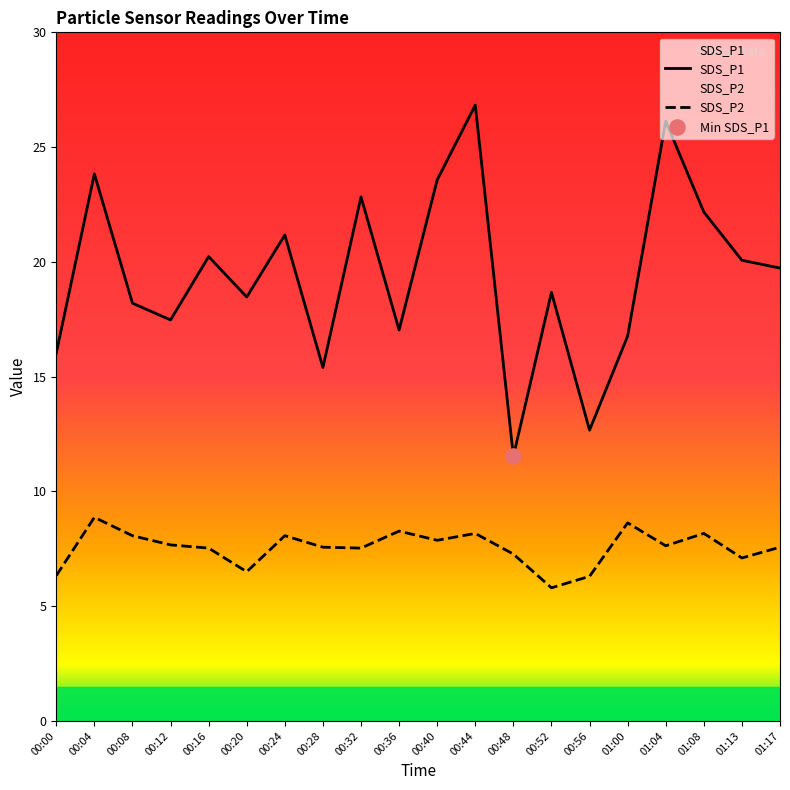

Which series has the widest spread of Y values?

SDS_P1